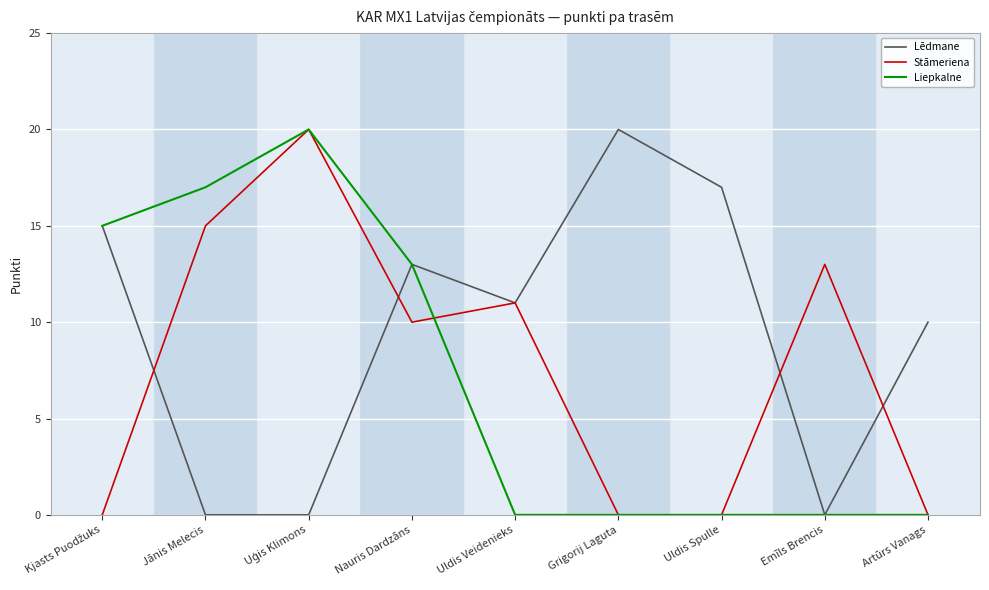

Between Nauris Dardzāns and Grigorij Laguta, which series saw the biggest shift?

Liepkalne